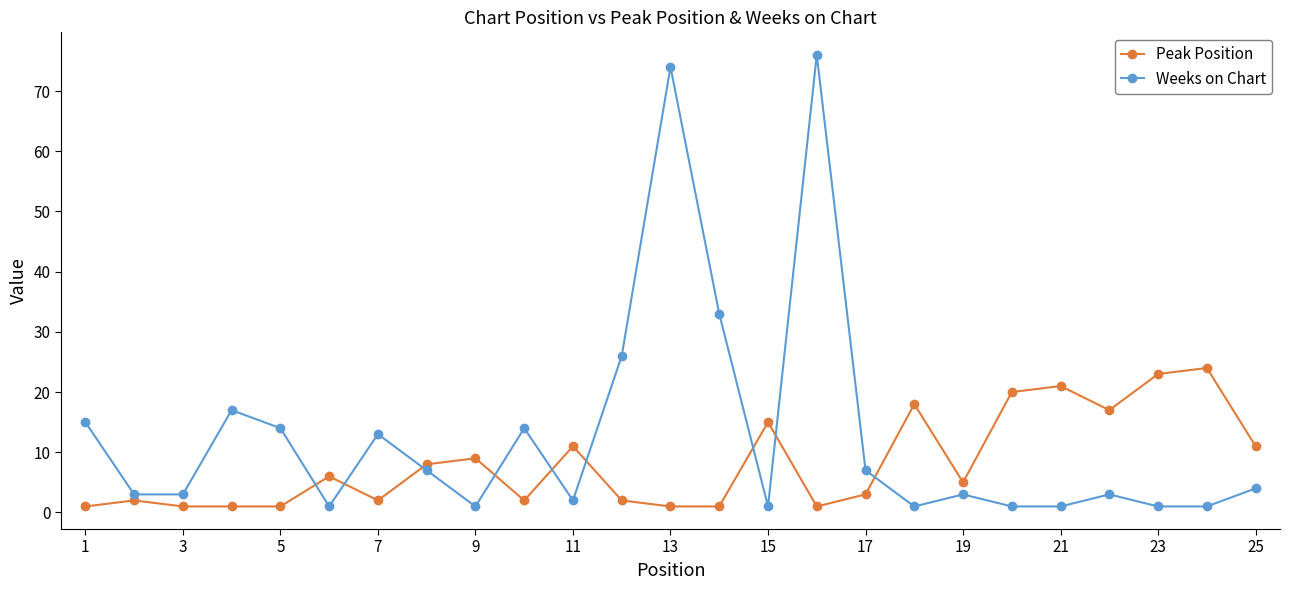

What is the difference between the maximum and second lowest values in the Peak Position series?

23